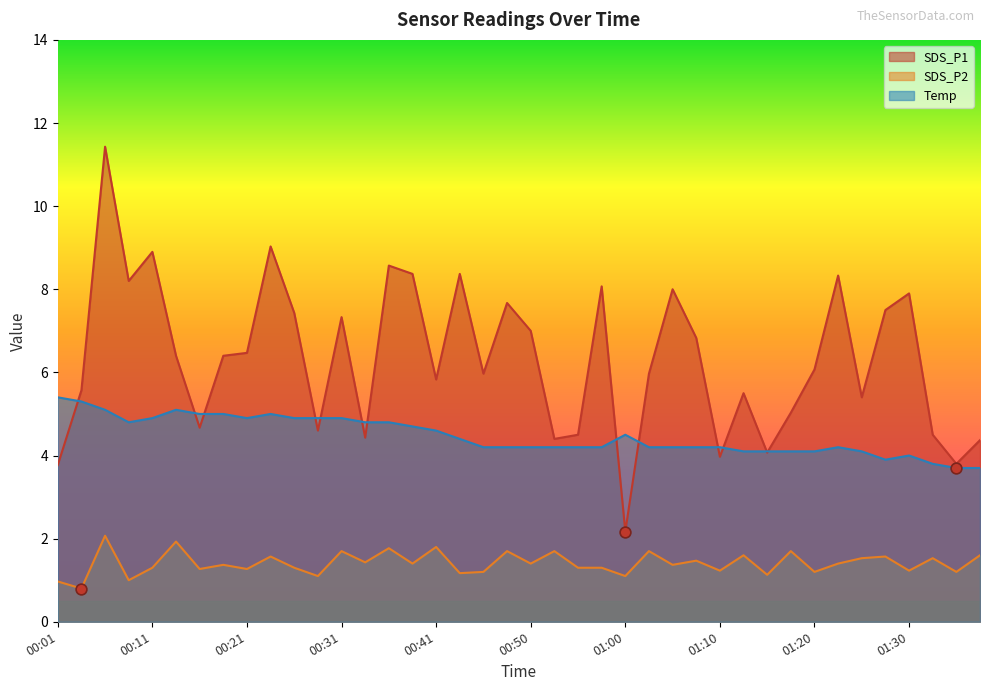

What is the total value across all series at 00:09?

14.0